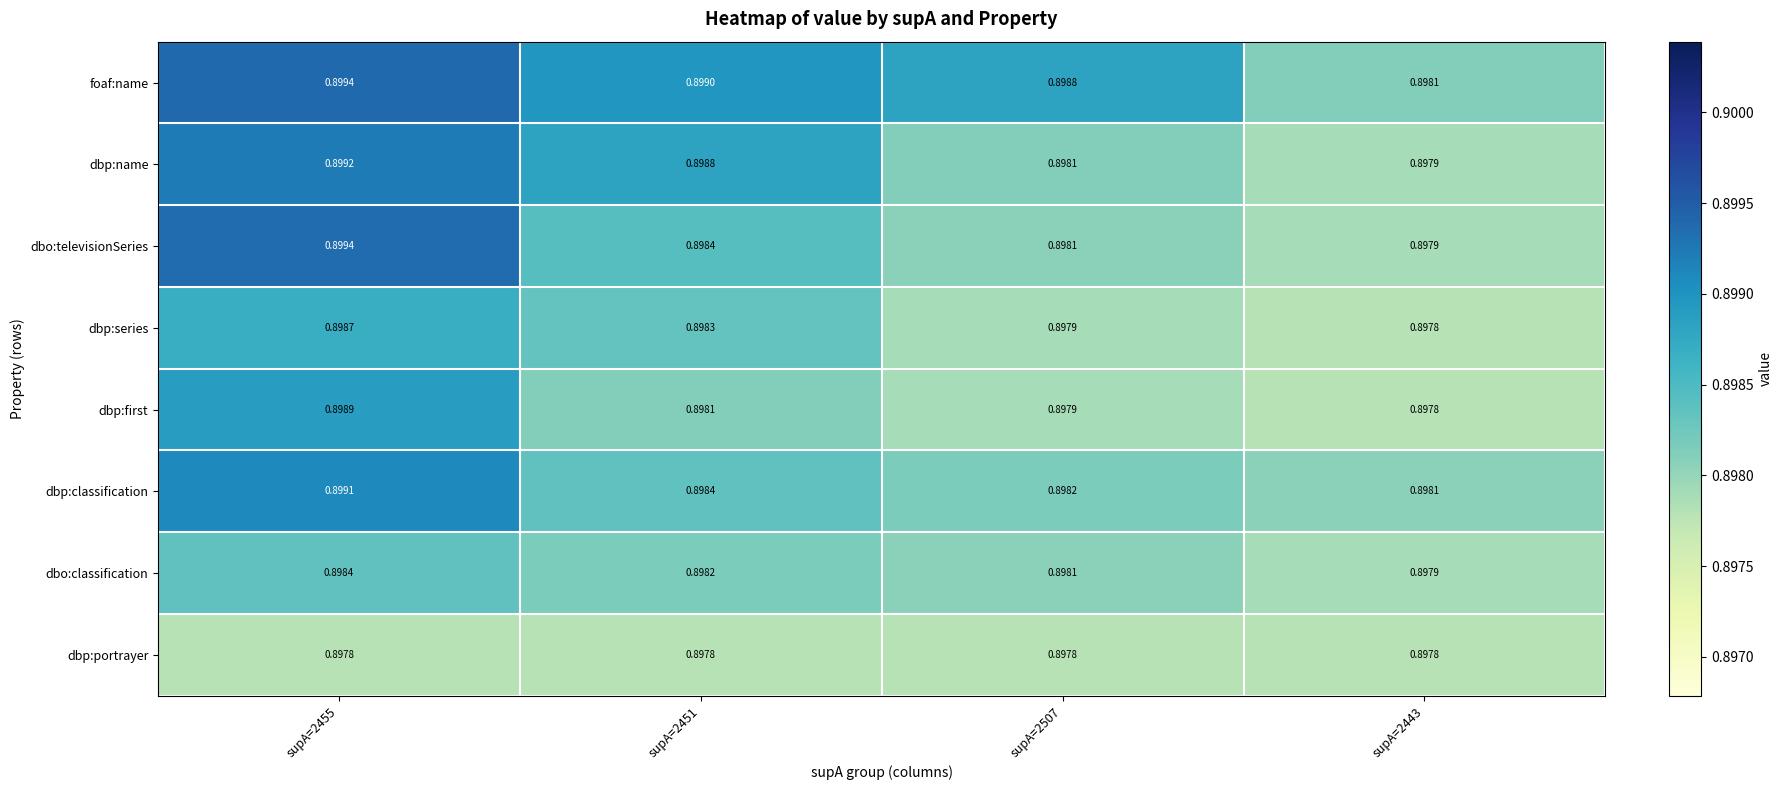

Which series has the largest total across all categories?

foaf:name